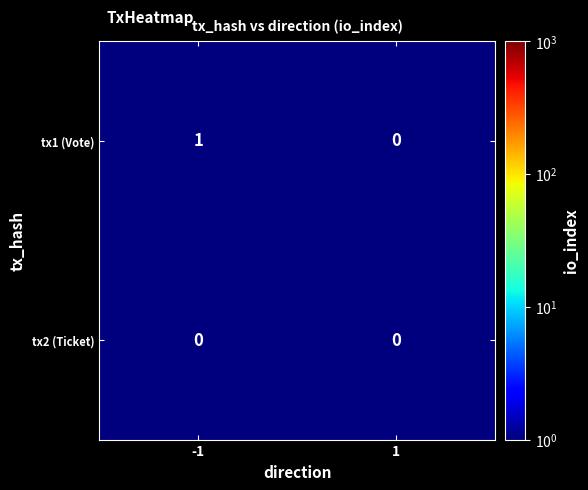

Which series has the largest total across all categories?

tx1 (Vote)